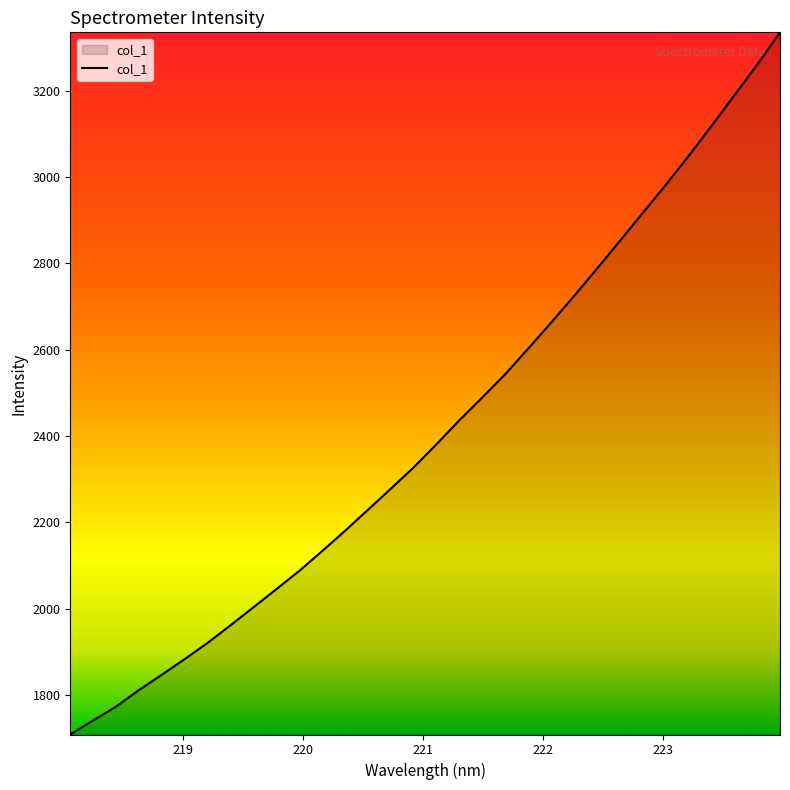

What is the minimum value shown in the chart?

1708.6